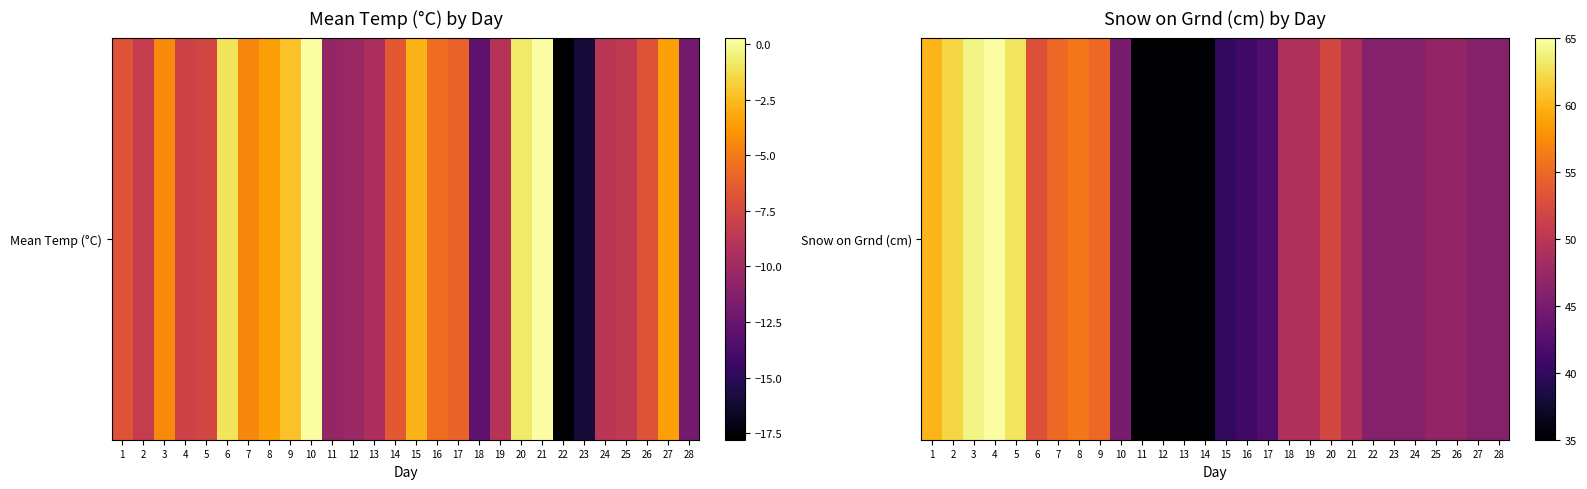

What is the difference between the values at 15 and 4?

25